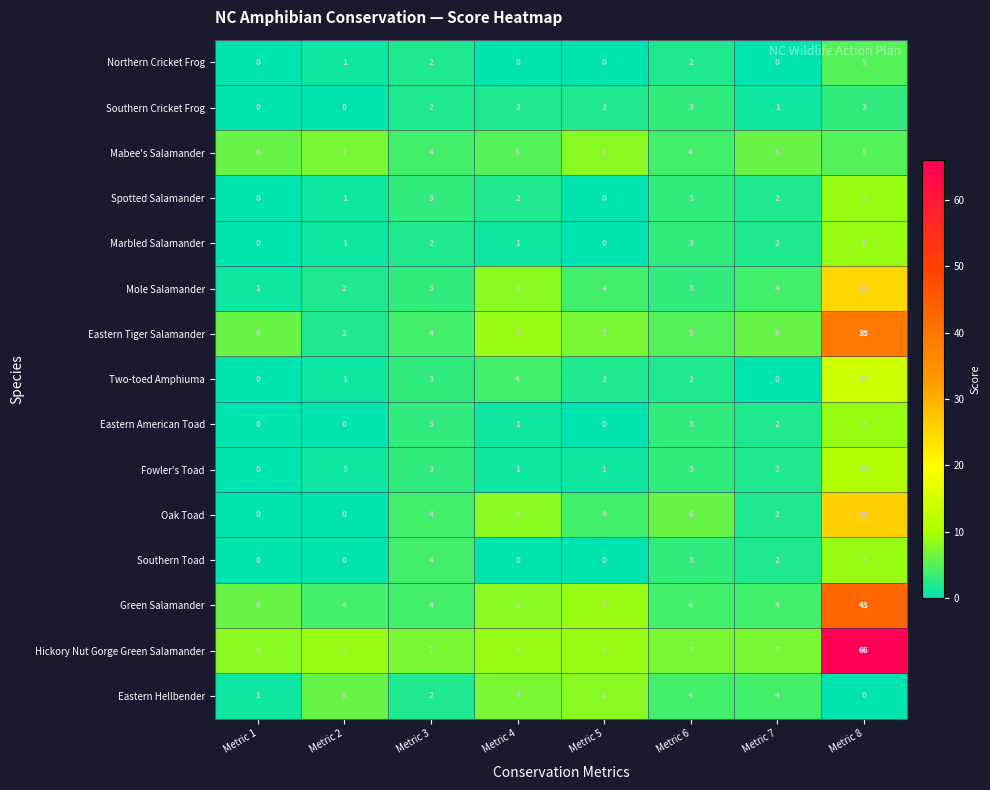

What is the difference between the highest and lowest values at Metric 5?

9